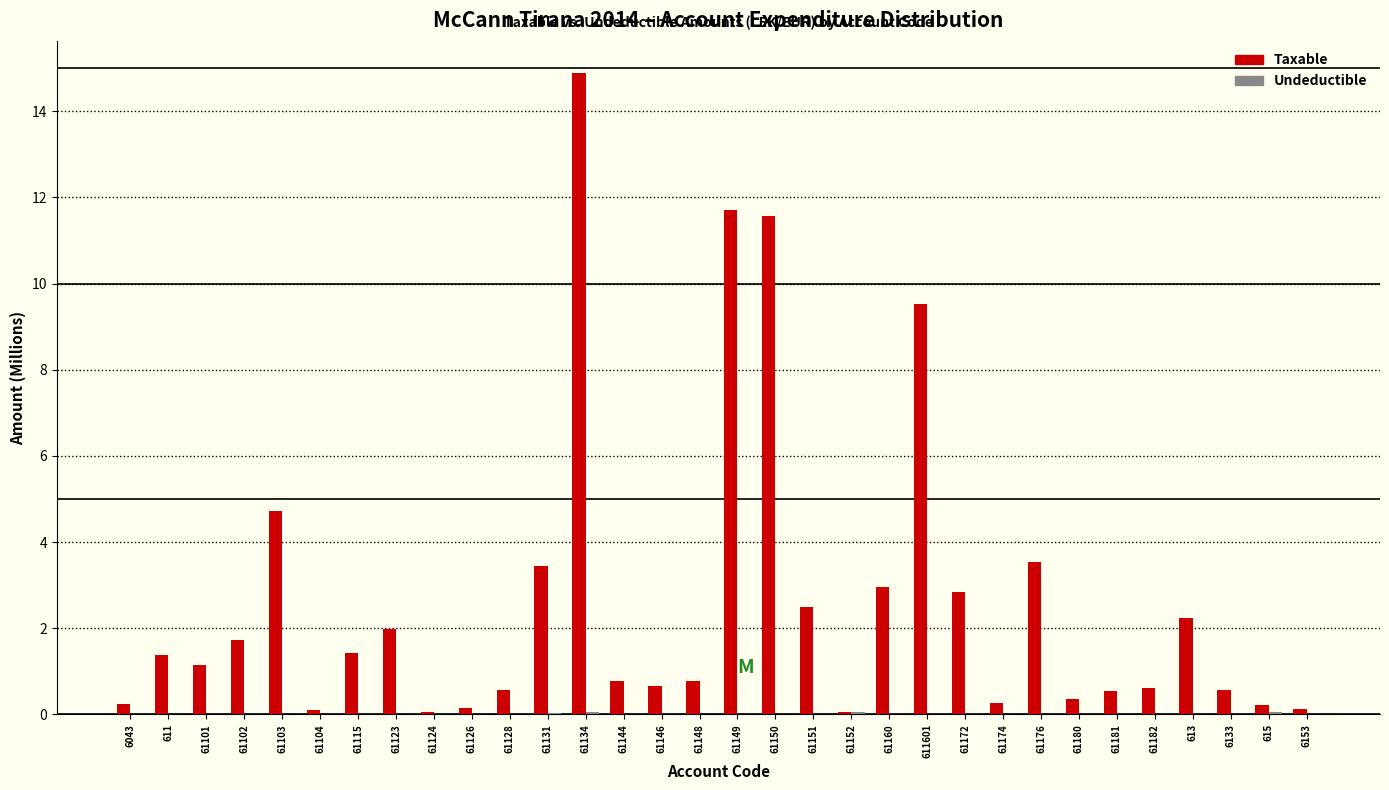

At which category is the sum across all series the highest?

61134